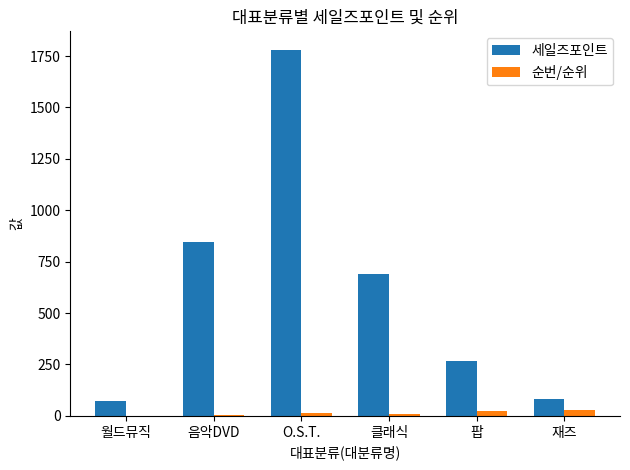

Which series changed the most between 월드뮤직 and O.S.T.?

세일즈포인트